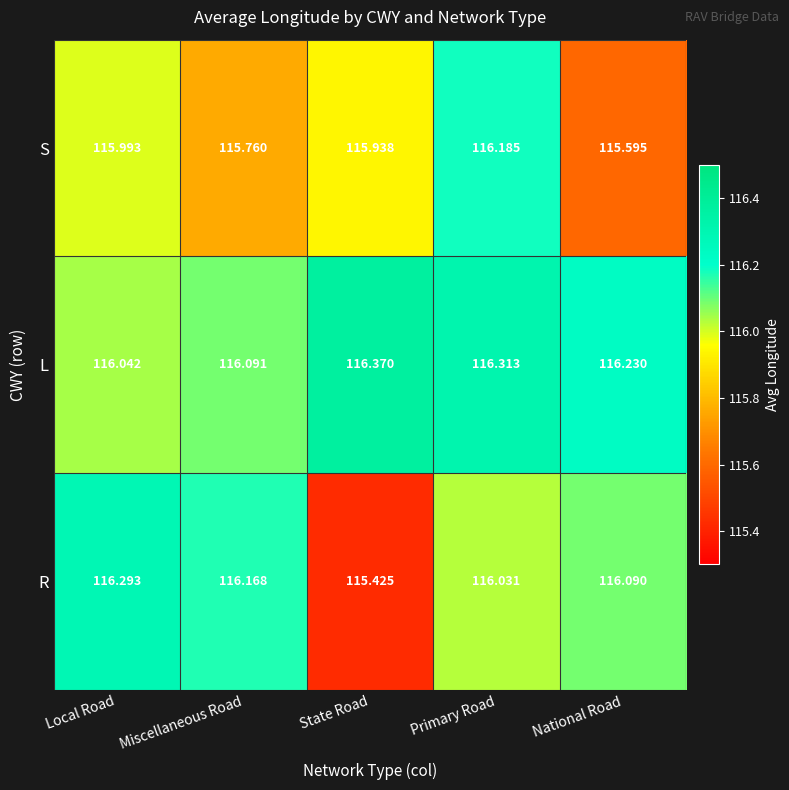

Which series has the largest total across all categories?

L